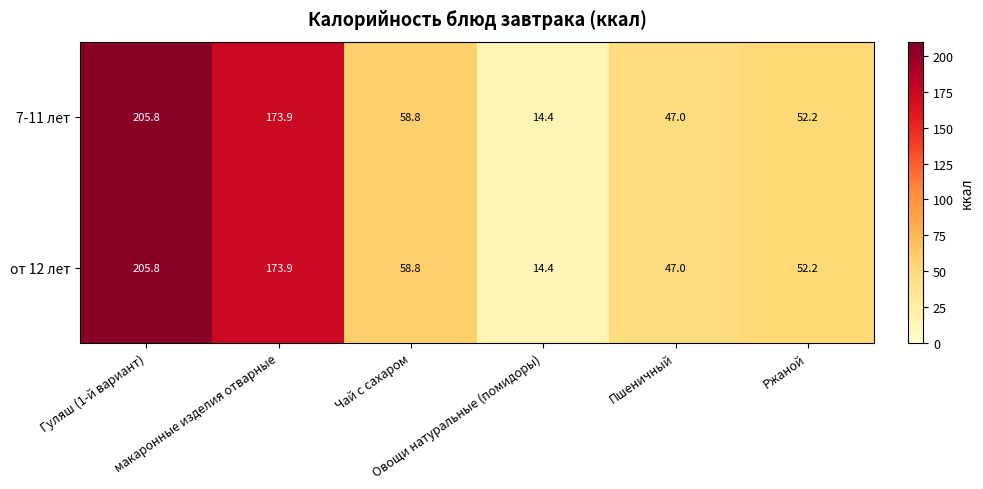

What is the greatest value displayed?

205.8